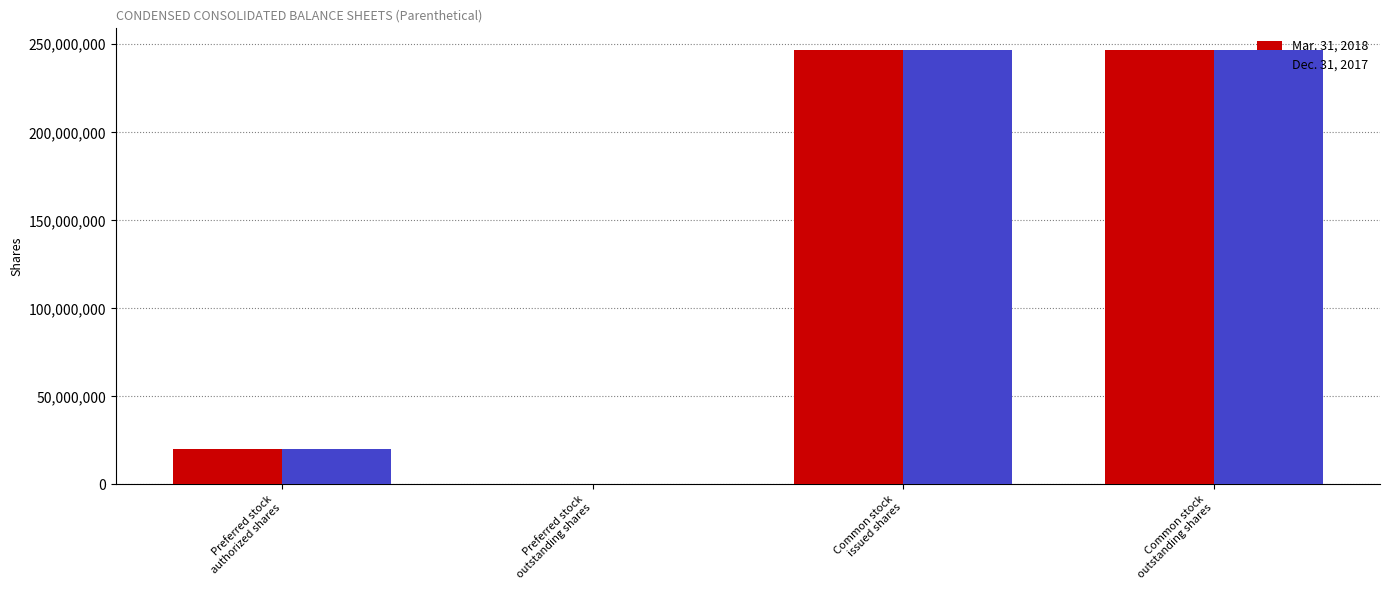

What is the total value across all series at Common stock
issued shares?

493377734